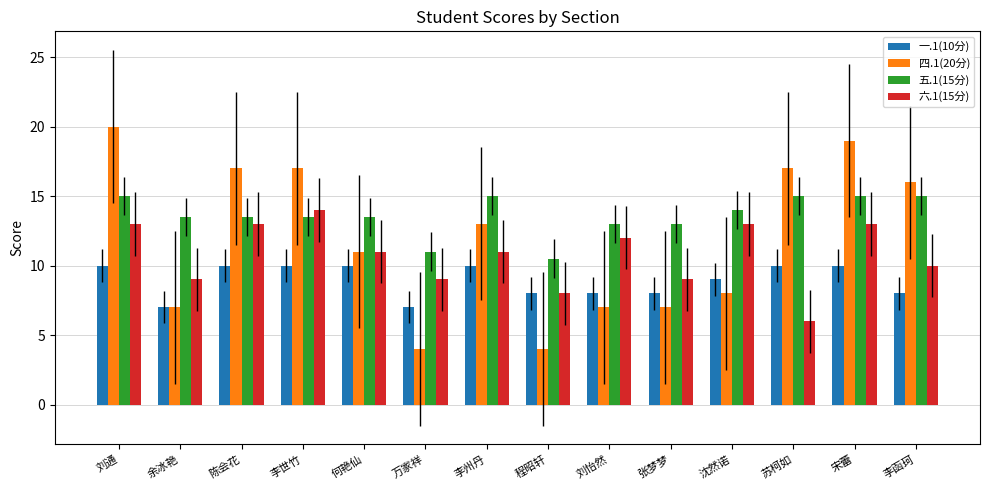

What is the spread (max minus min) of values at 何艳仙?

3.5